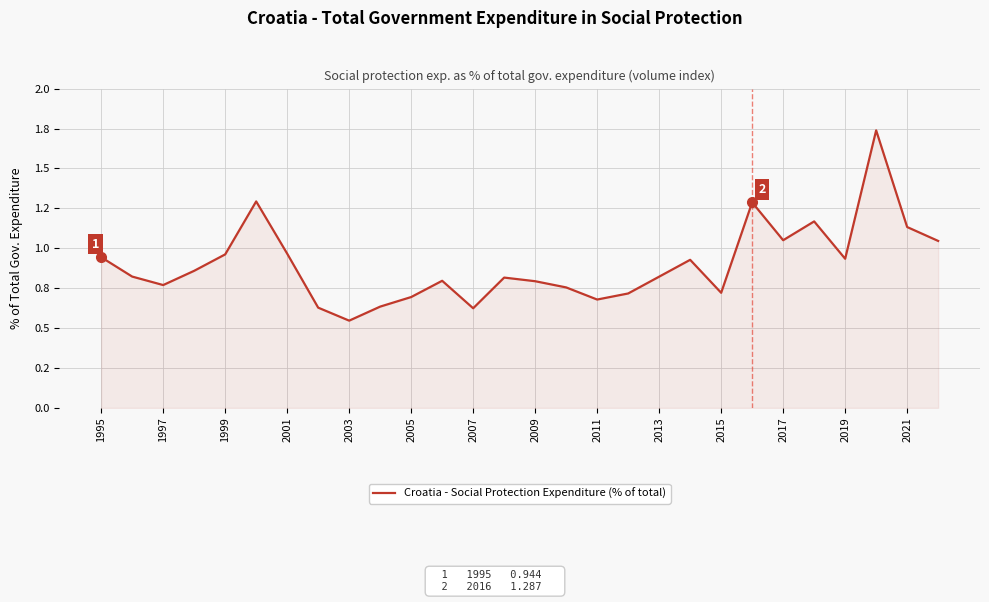

What is the difference between the maximum and minimum values?

1.2